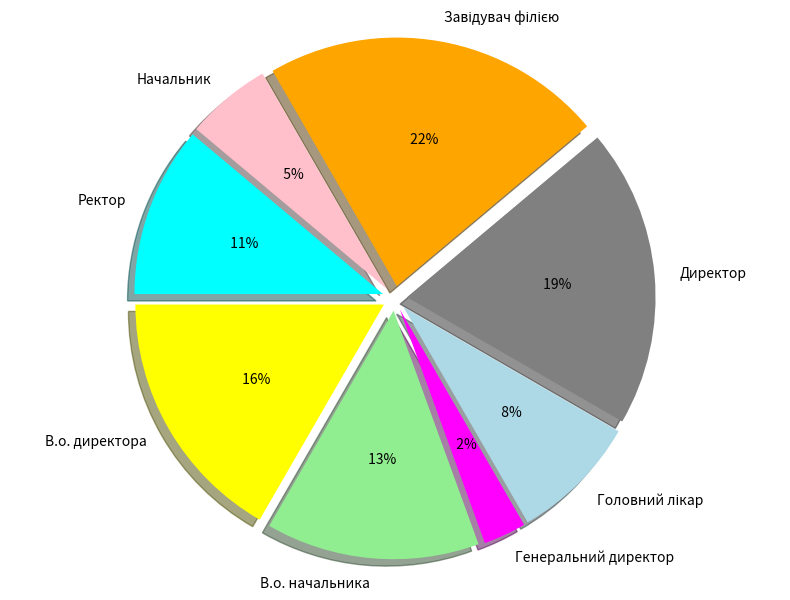

To the nearest percent, what percentage of the pie is Генеральний директор?

3%